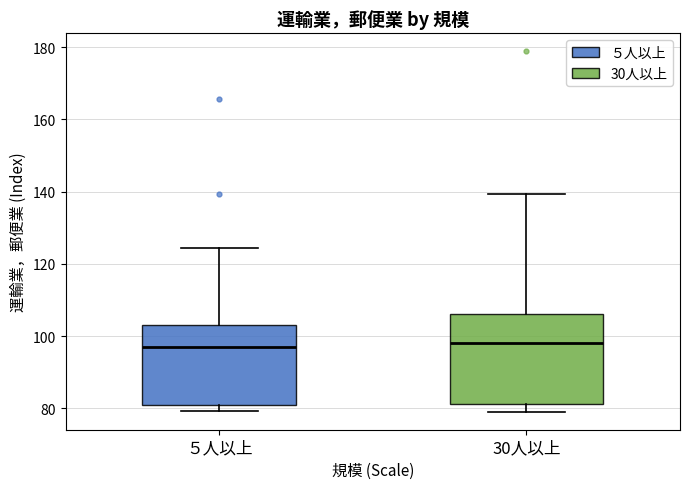

Reading left to right, transcribe this box plot: for each box, give where its median line is, the range the box spans, and where its two whiskers end, as read against the y-axis. The values are not printed on the chart, so give them approximately, as read against the axis.

５人以上: median 96, box 80 to 104, whiskers 80 (just below the box's lower edge) to 124
30人以上: median 98, box 82 to 106, whiskers 80 to 140